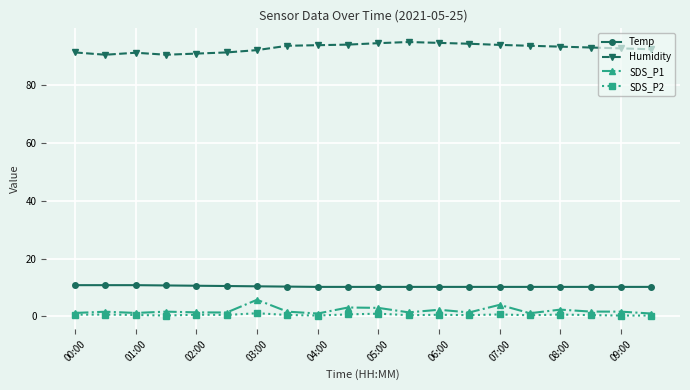

Count the number of categories in the chart.

20